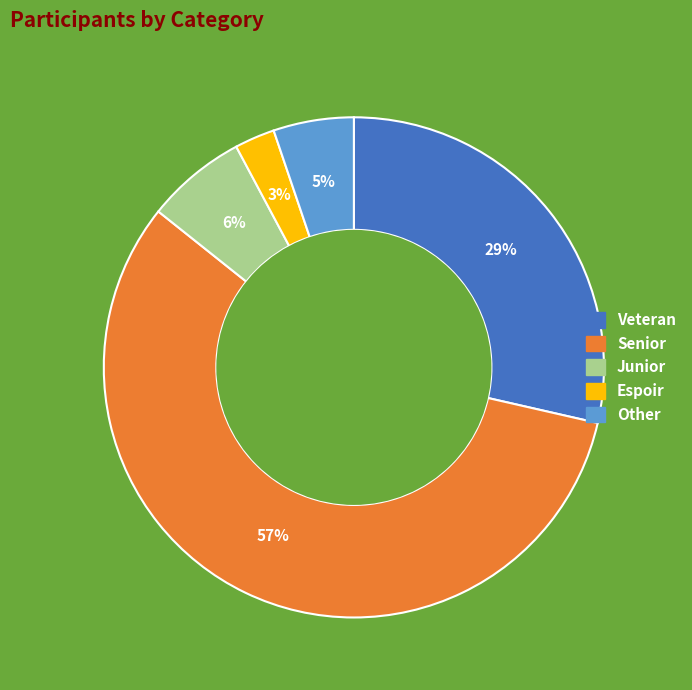

Is the sum of Espoir and Junior greater than half?

No